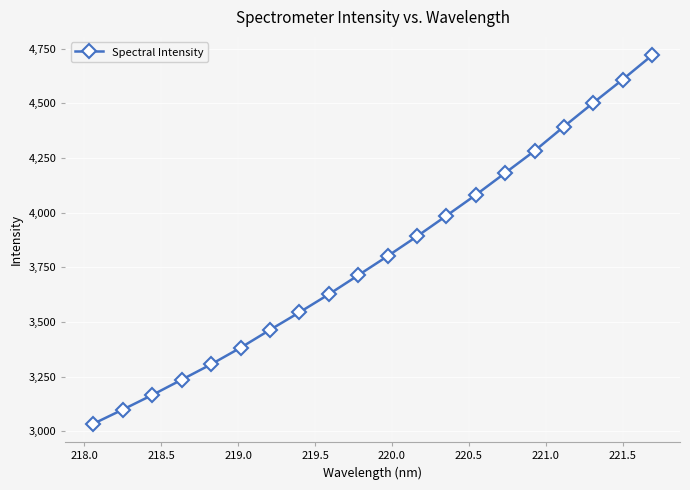

True or false: the data has more than 1 interior local peaks.

False